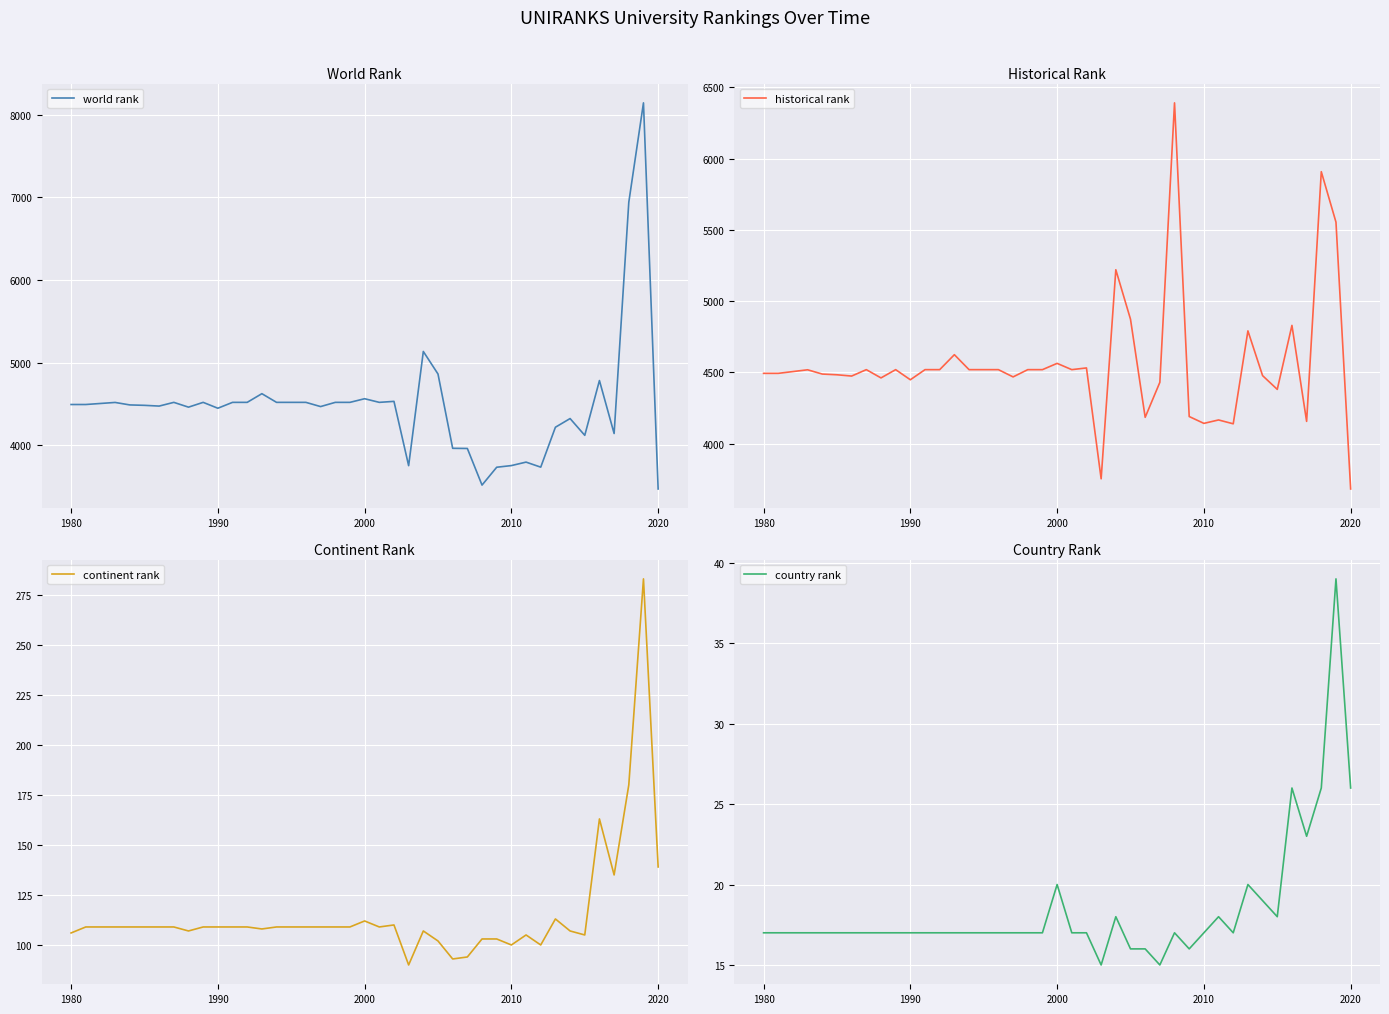

What is the highest value of the continent rank series?

283